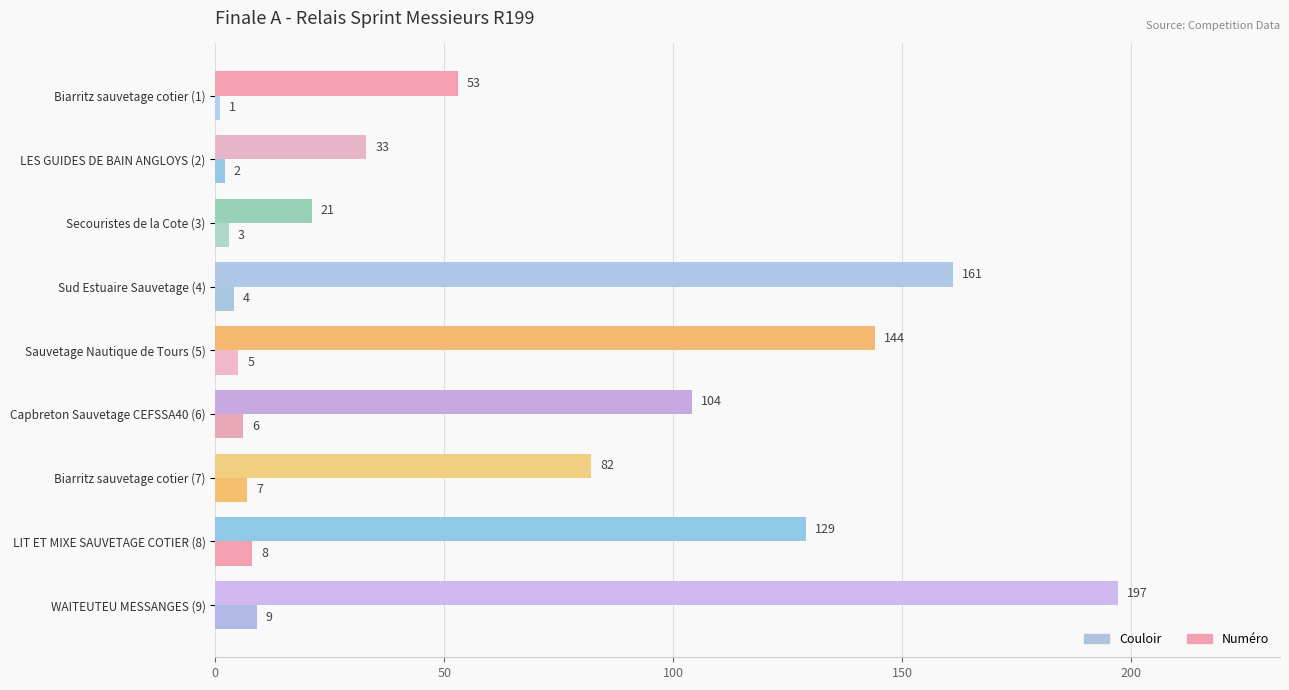

Count the number of data series in this chart.

2